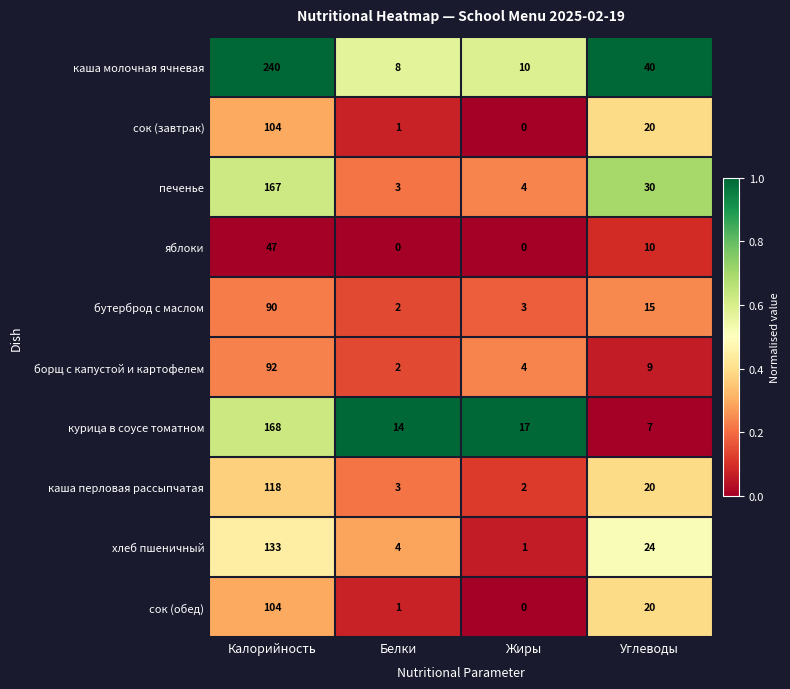

Count the number of data series in this chart.

10